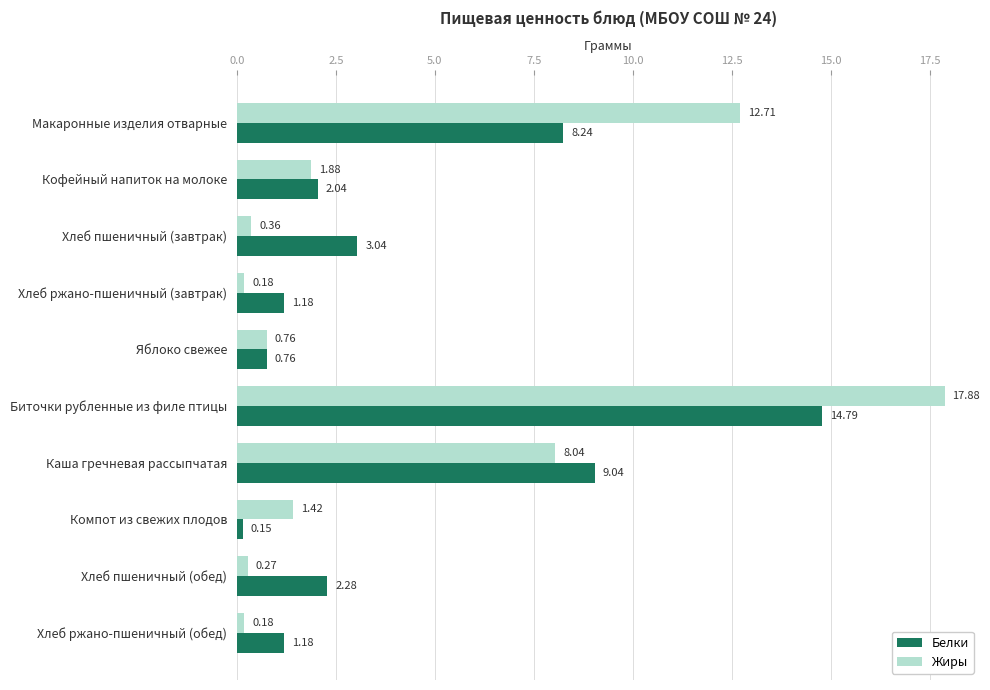

What are all the series names shown in the legend?

Белки, Жиры